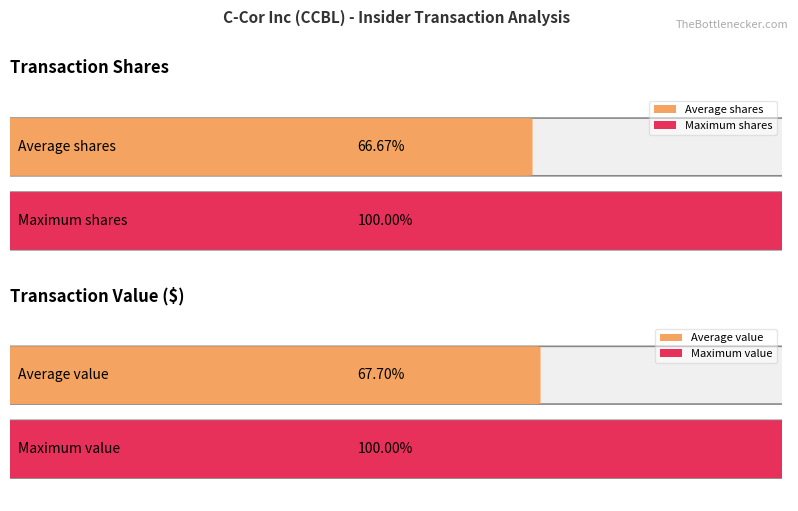

How many data points in transactionShares are above 12500?

1